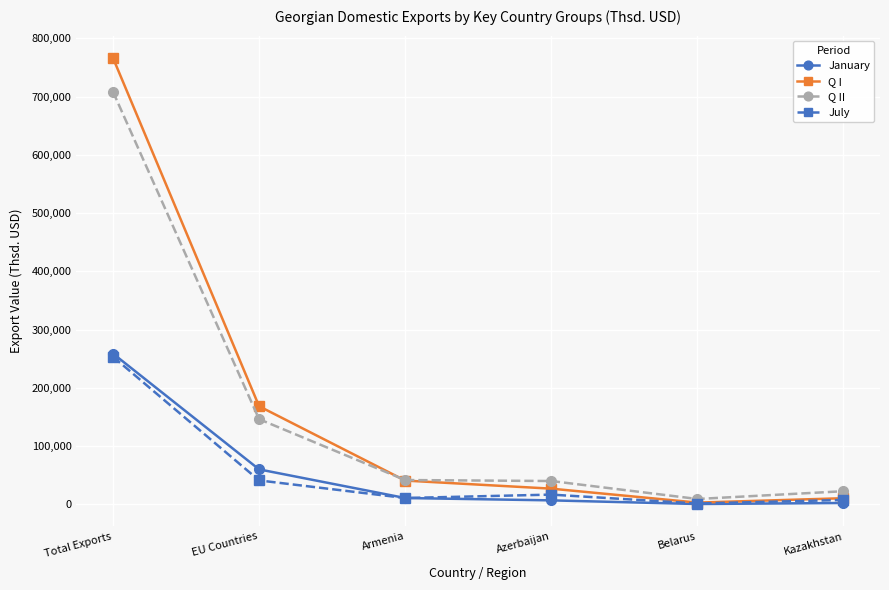

What is the label of the 1st point from the left?

Total Exports